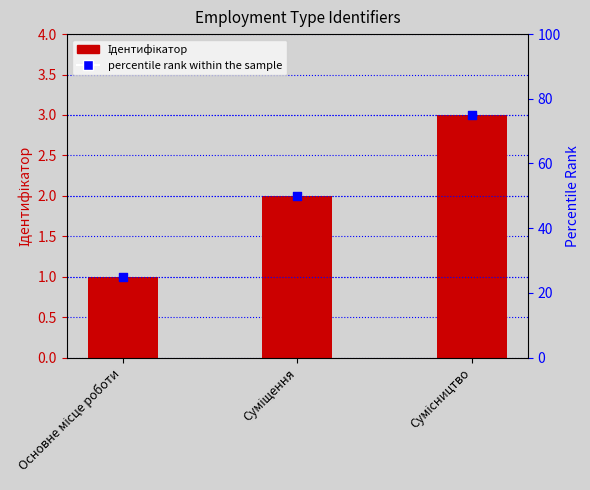

What is the total value across all series at Основне місце роботи?

26